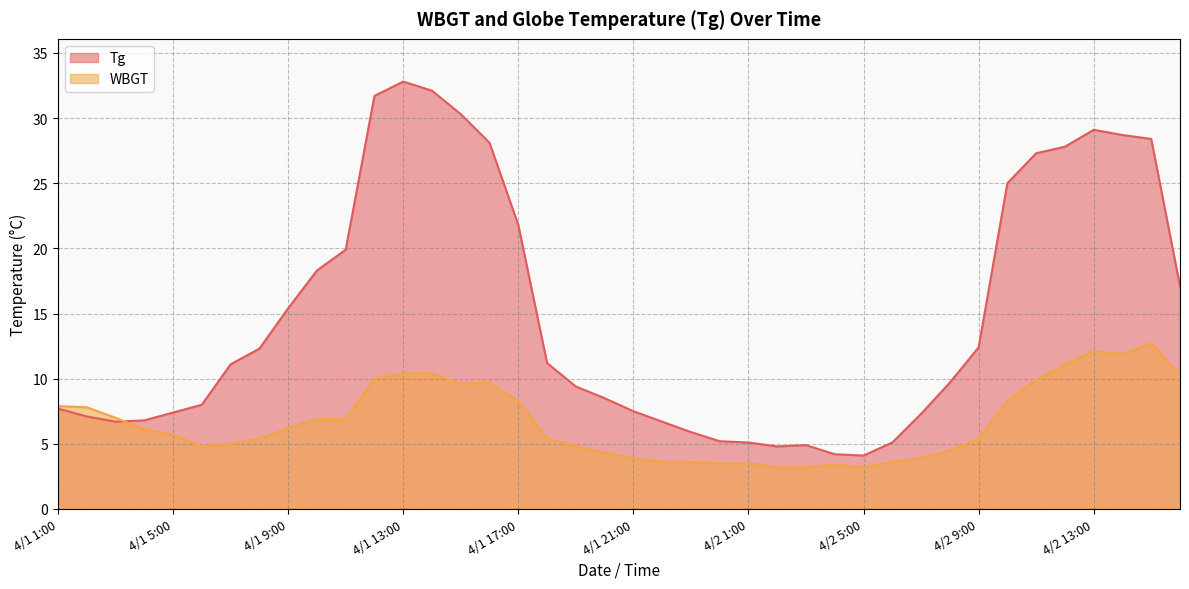

What is the value of the Tg point at the 30th from the left?

5.1